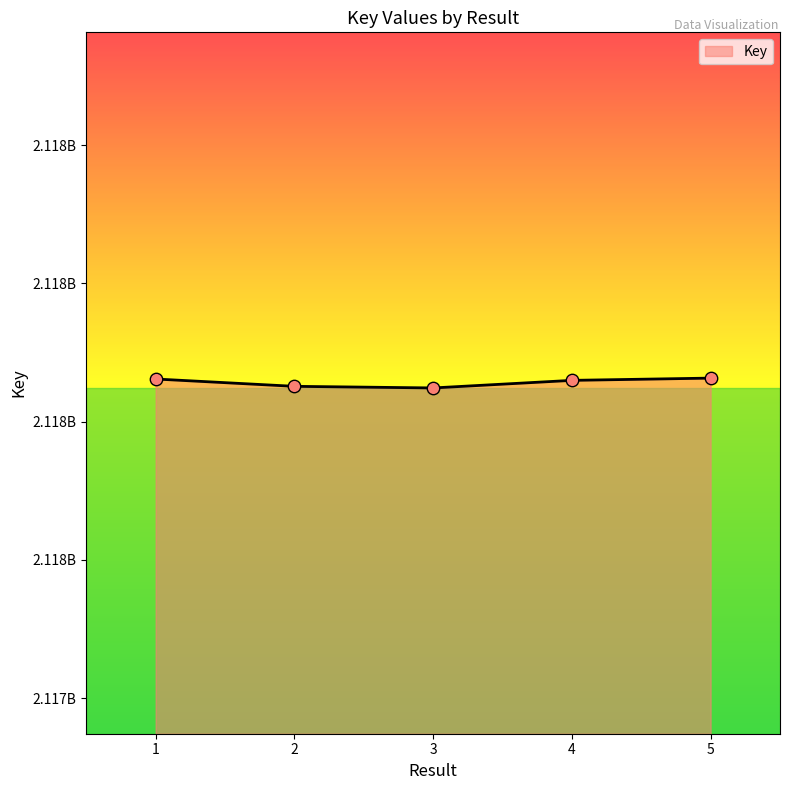

Which has a higher value, 4 or 5?

5